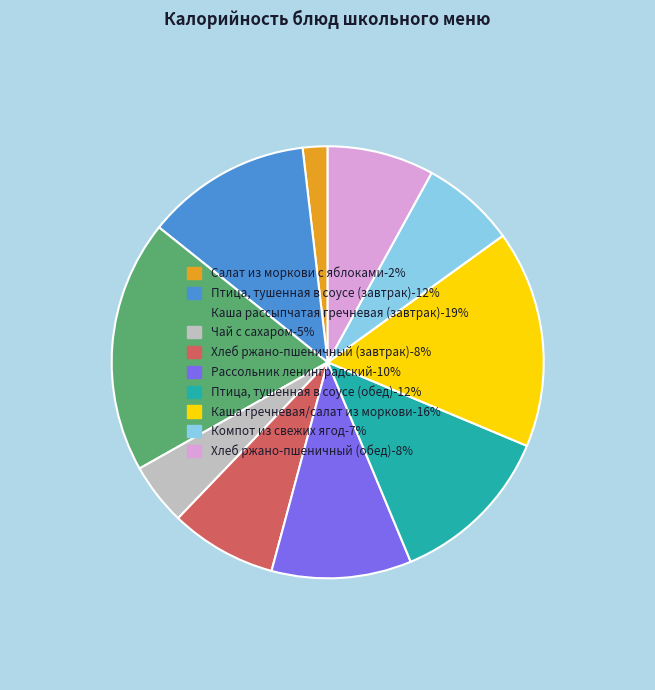

Count the number of slices in the pie.

10